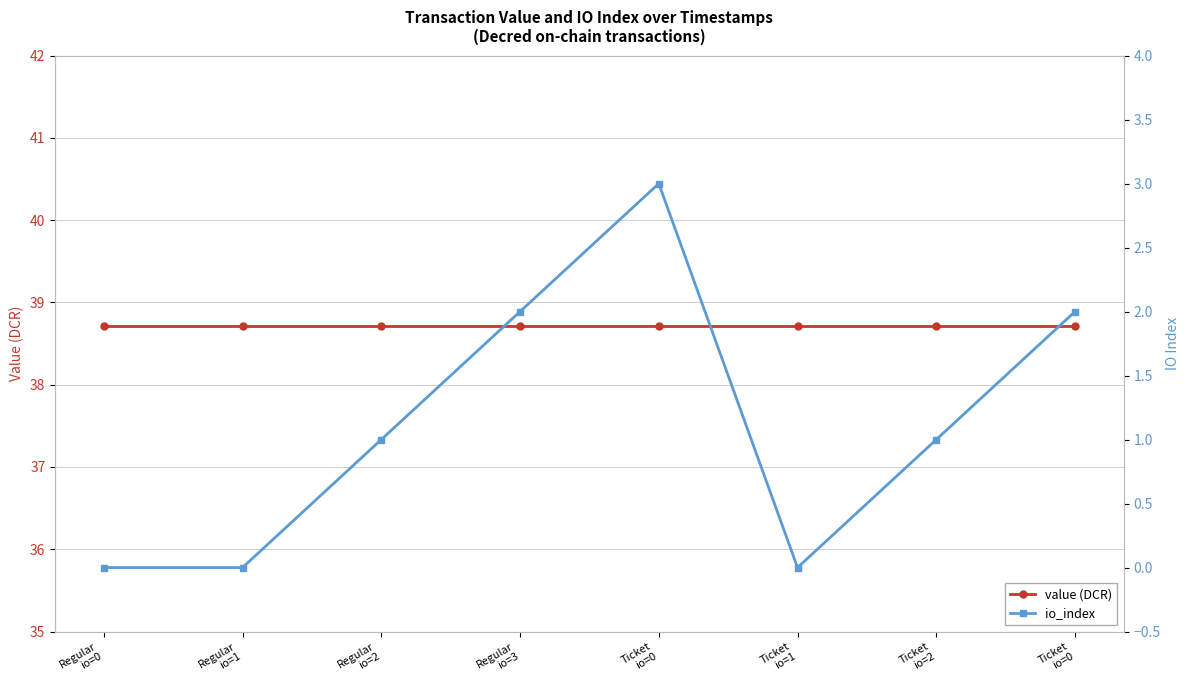

At which category does io_index reach its first local peak?

Ticket
io=0